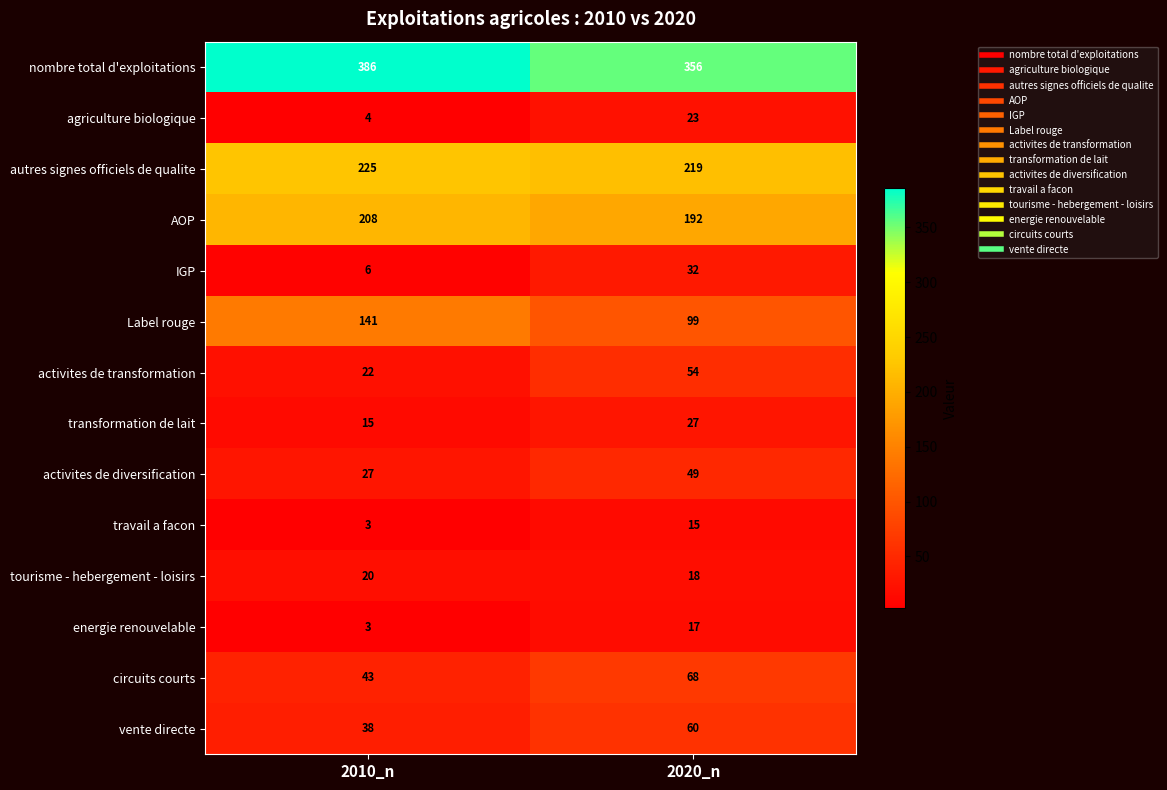

Reading right to left, extract all data points from this chart.

nombre total d'exploitations: 2020_n=356	2010_n=386
agriculture biologique: 2020_n=23	2010_n=4
autres signes officiels de qualite: 2020_n=219	2010_n=225
AOP: 2020_n=192	2010_n=208
IGP: 2020_n=32	2010_n=6
Label rouge: 2020_n=99	2010_n=141
activites de transformation: 2020_n=54	2010_n=22
transformation de lait: 2020_n=27	2010_n=15
activites de diversification: 2020_n=49	2010_n=27
travail a facon: 2020_n=15	2010_n=3
tourisme - hebergement - loisirs: 2020_n=18	2010_n=20
energie renouvelable: 2020_n=17	2010_n=3
circuits courts: 2020_n=68	2010_n=43
vente directe: 2020_n=60	2010_n=38